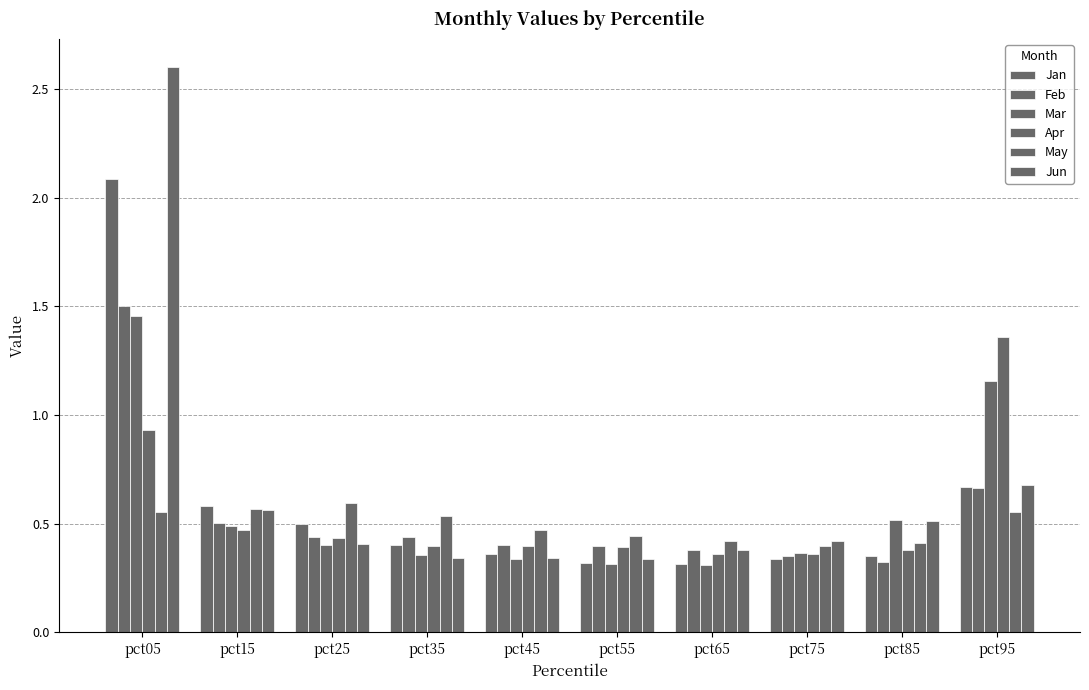

Does the chart contain stacked bars?

No